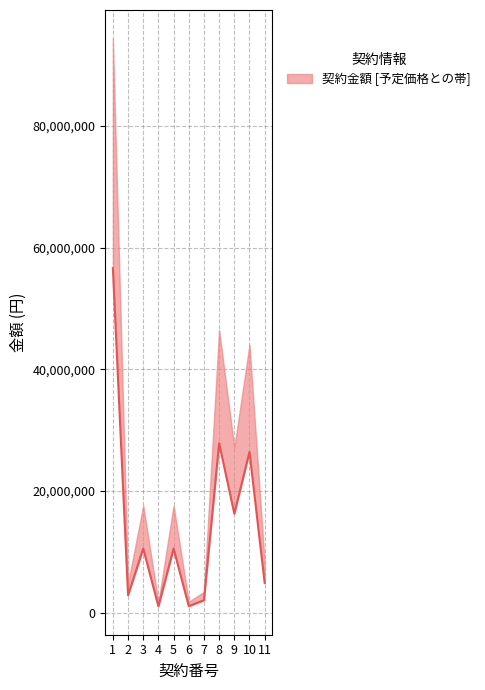

What is the ratio of the value at 7 to the value at 4?

1.9